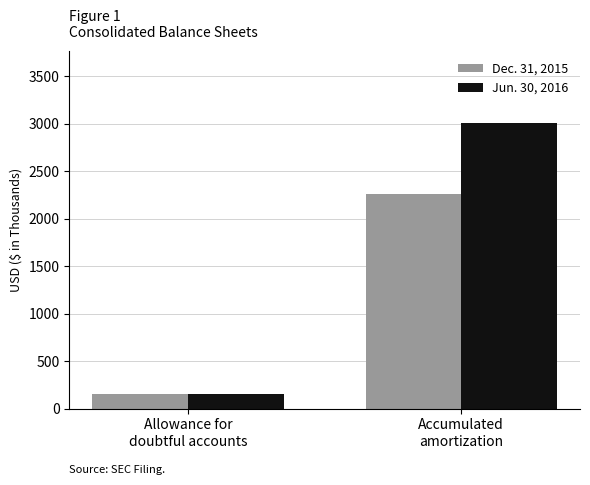

At which label does Dec. 31, 2015 reach its minimum?

Allowance for
doubtful accounts